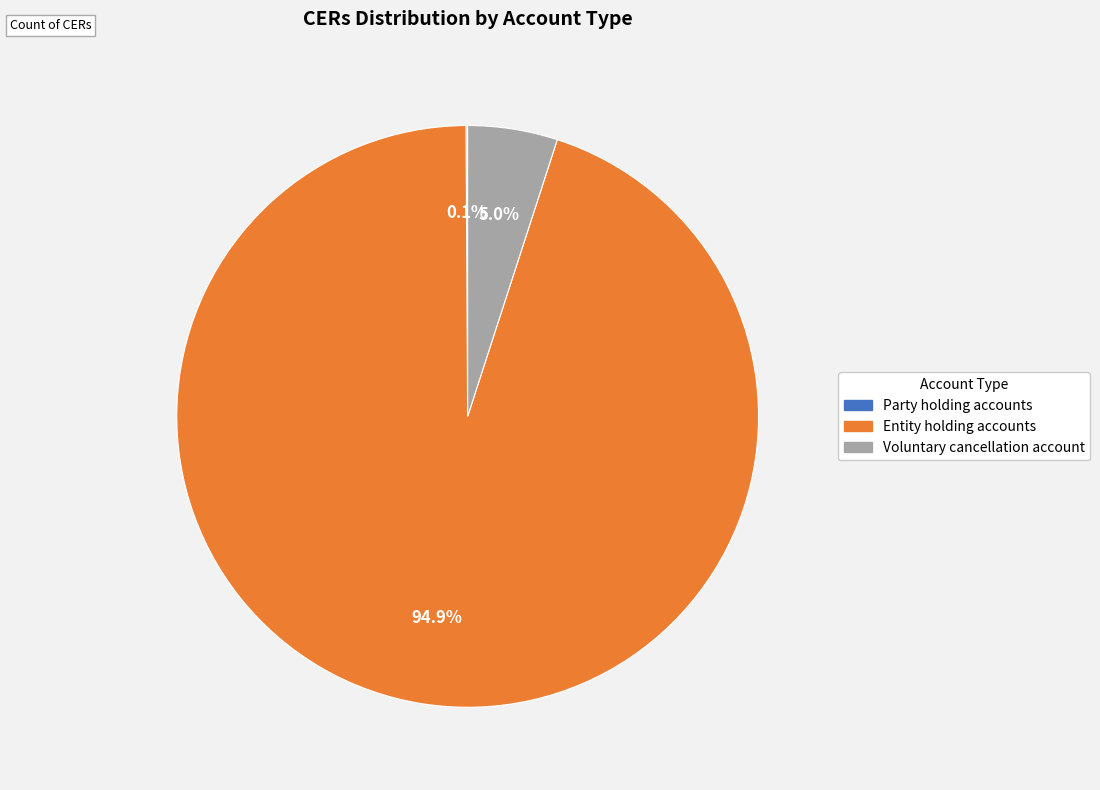

The Entity holding accounts slice represents 95% of the pie. True or false?

True